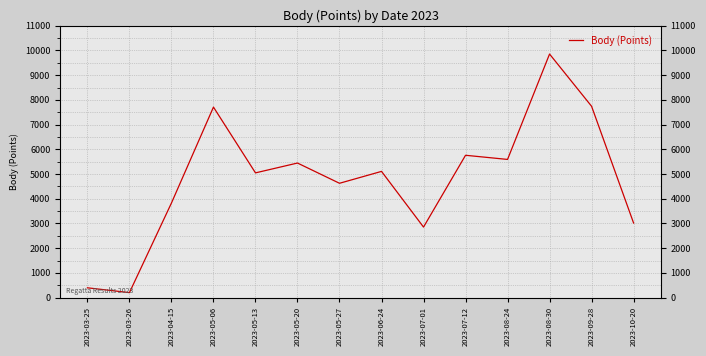

What position from the right is 2023-03-26?

13